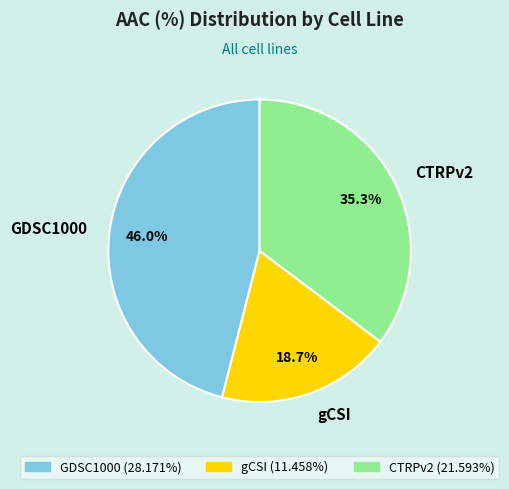

Rank the categories by value from highest to lowest.

GDSC1000, CTRPv2, gCSI